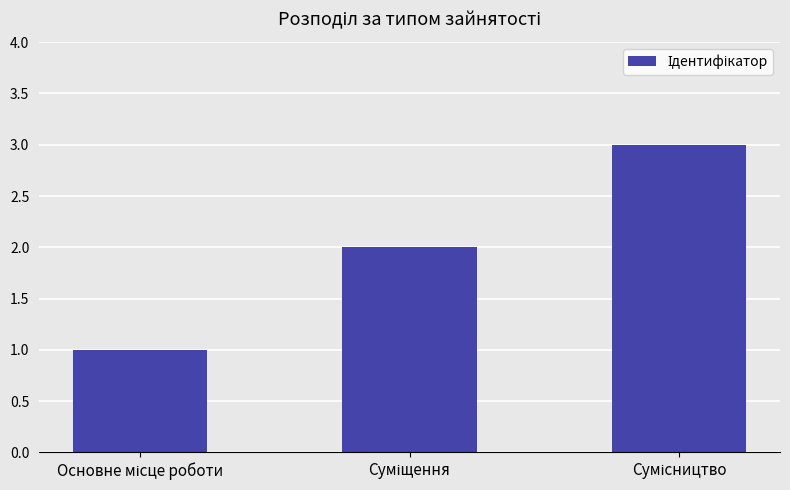

What is the difference between the maximum and second lowest values?

1